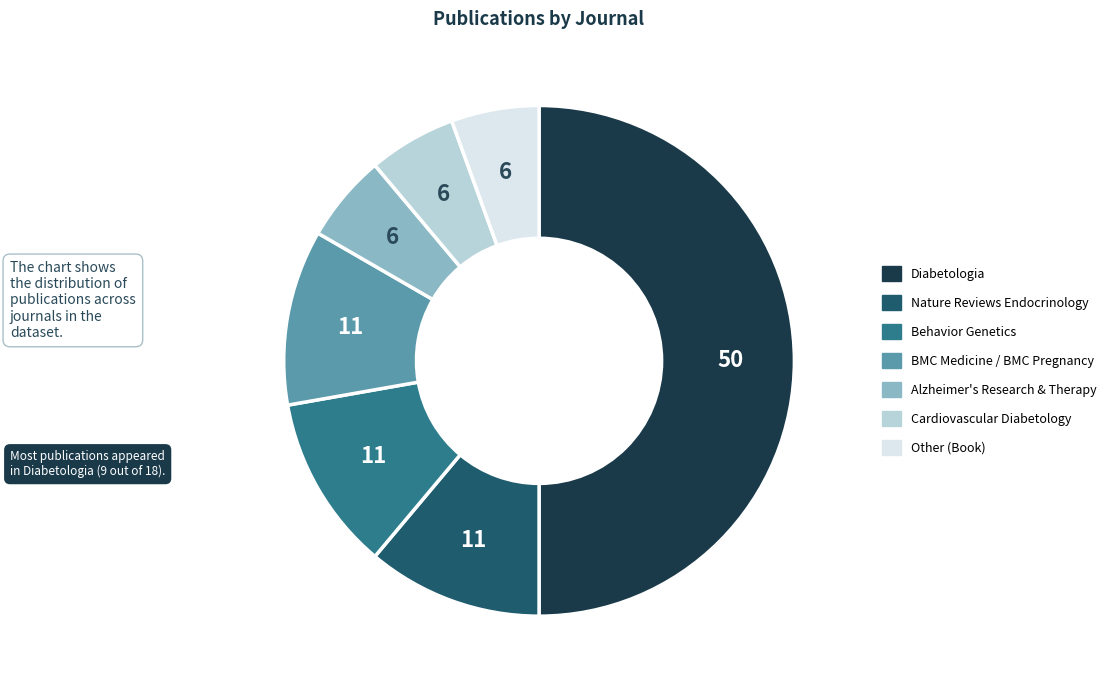

What is the largest slice in the pie chart?

Diabetologia